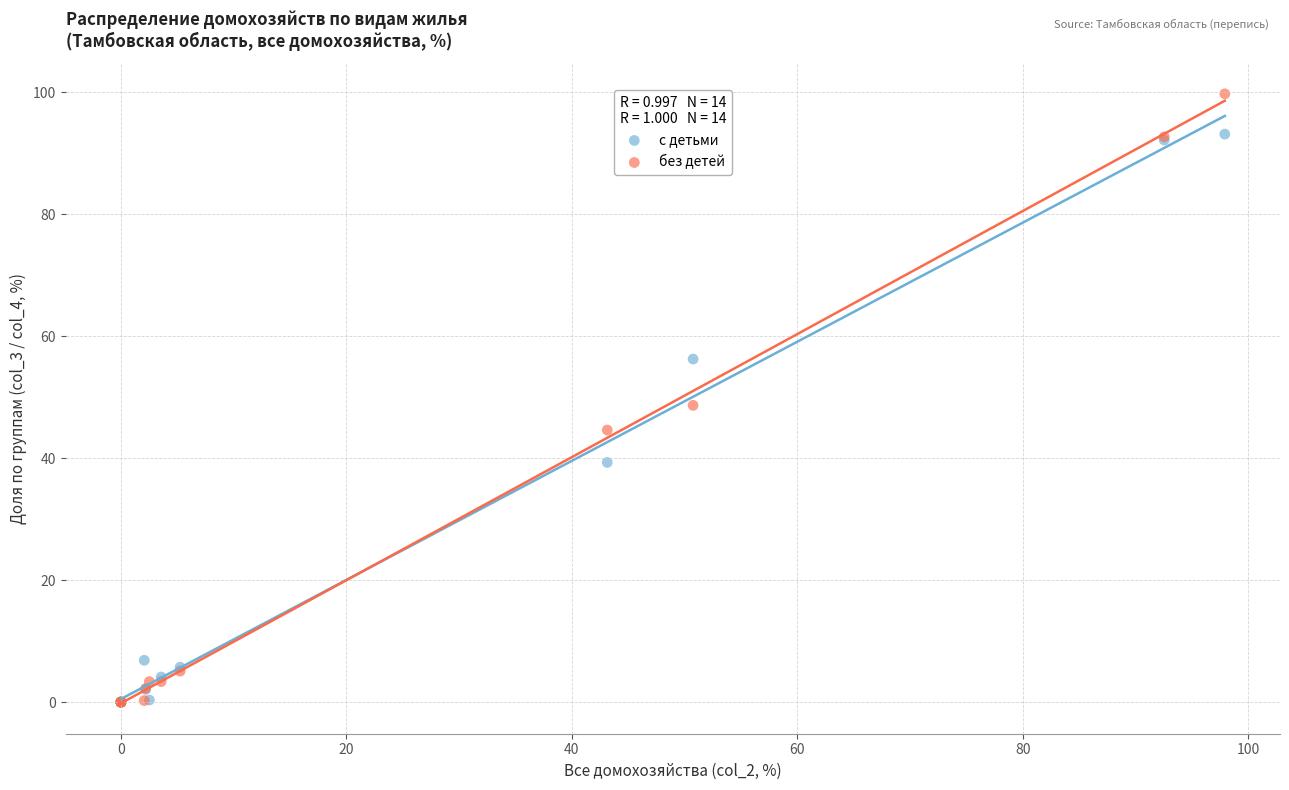

What are all the series names shown in the legend?

с детьми, без детей